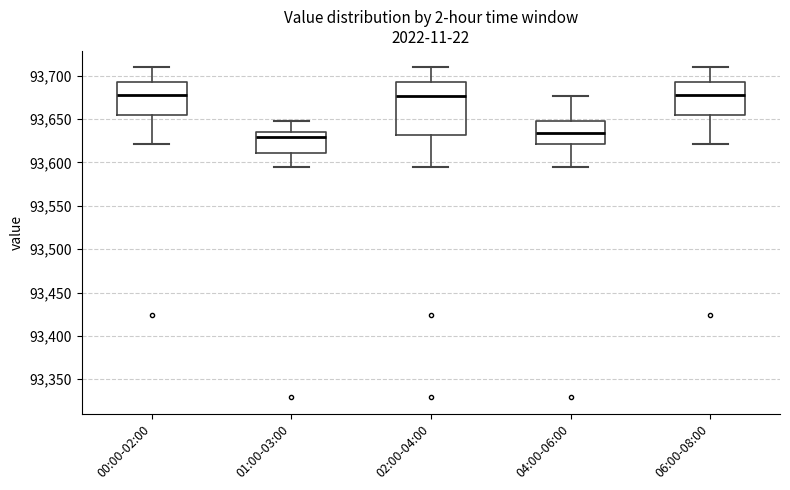

Reading left to right, read every box against the y-axis: the position of its median line, the range the box covers, and the ends of its whiskers. The values are not printed on the chart, so give them approximately, as read against the axis.

00:00-02:00: median 93680, box 93655 to 93690, whiskers 93620 to 93710
01:00-03:00: median 93630, box 93610 to 93635, whiskers 93595 to 93650
02:00-04:00: median 93675, box 93630 to 93690, whiskers 93595 to 93710
04:00-06:00: median 93635, box 93620 to 93650, whiskers 93595 to 93675
06:00-08:00: median 93680, box 93655 to 93690, whiskers 93620 to 93710